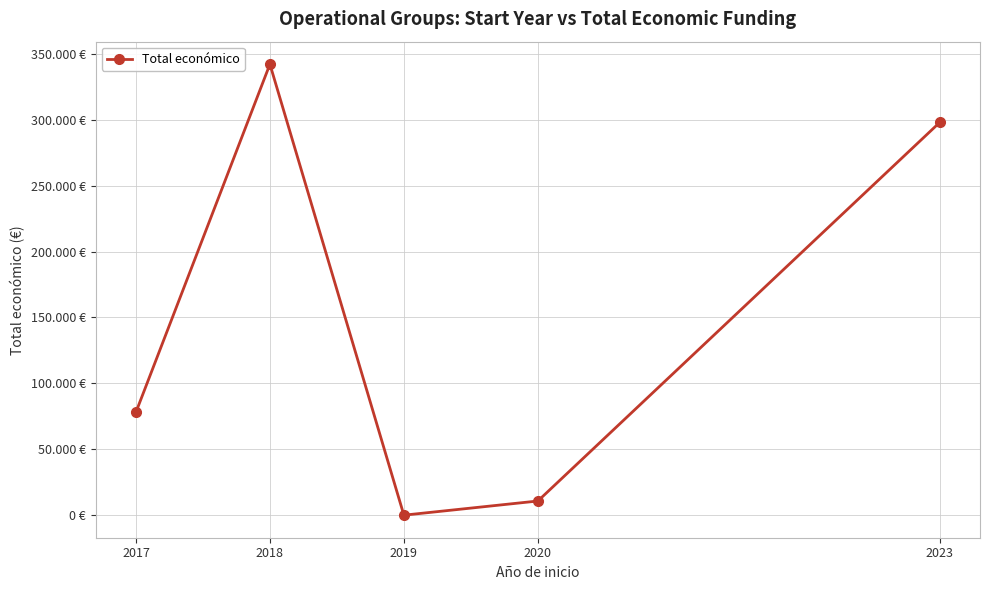

The chart shows a value of 138931 at 2023. True or false?

False